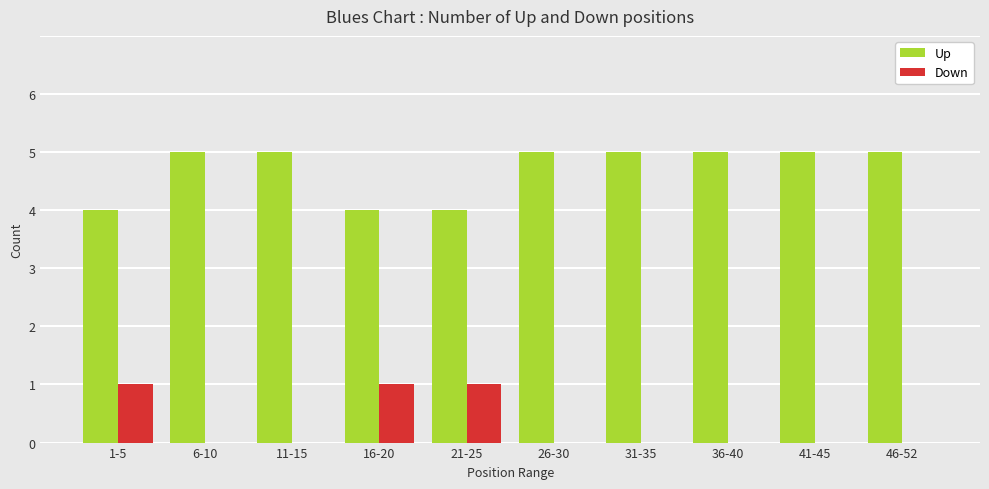

How many groups of bars are there?

10